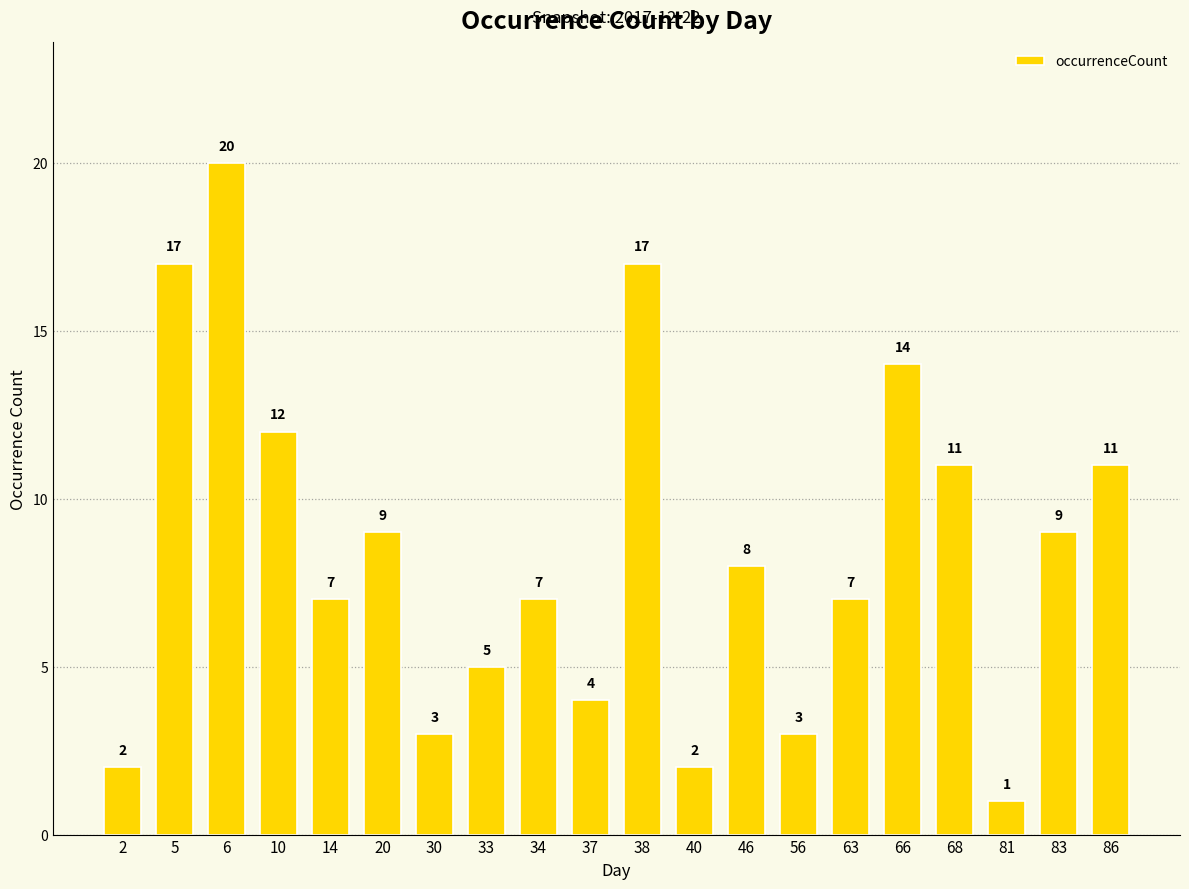

What is the greatest value displayed?

20